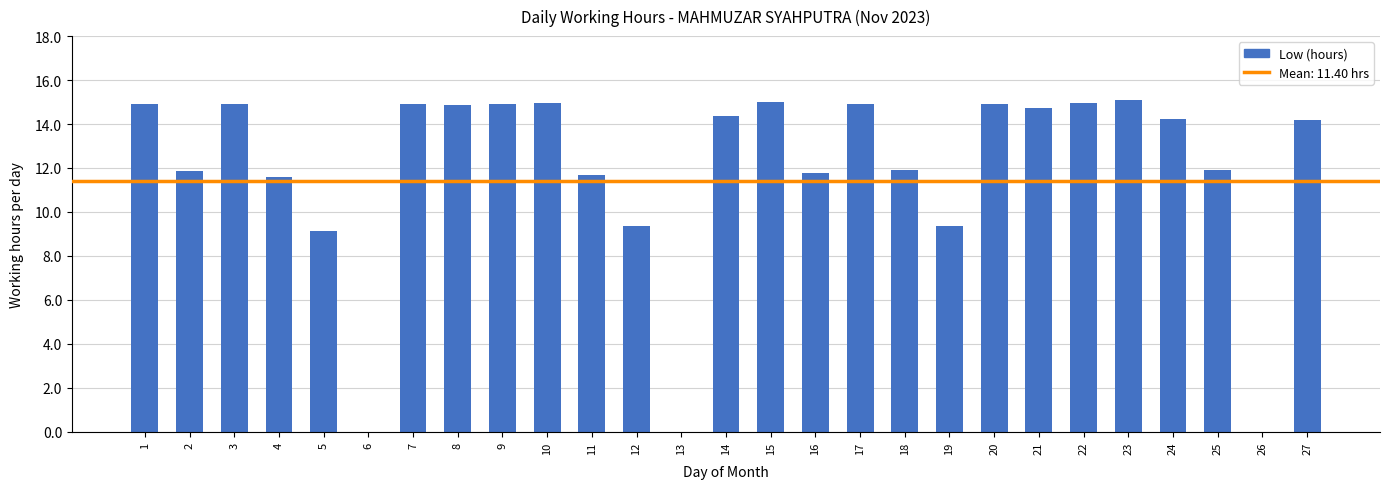

What is the greatest value displayed?

15.1